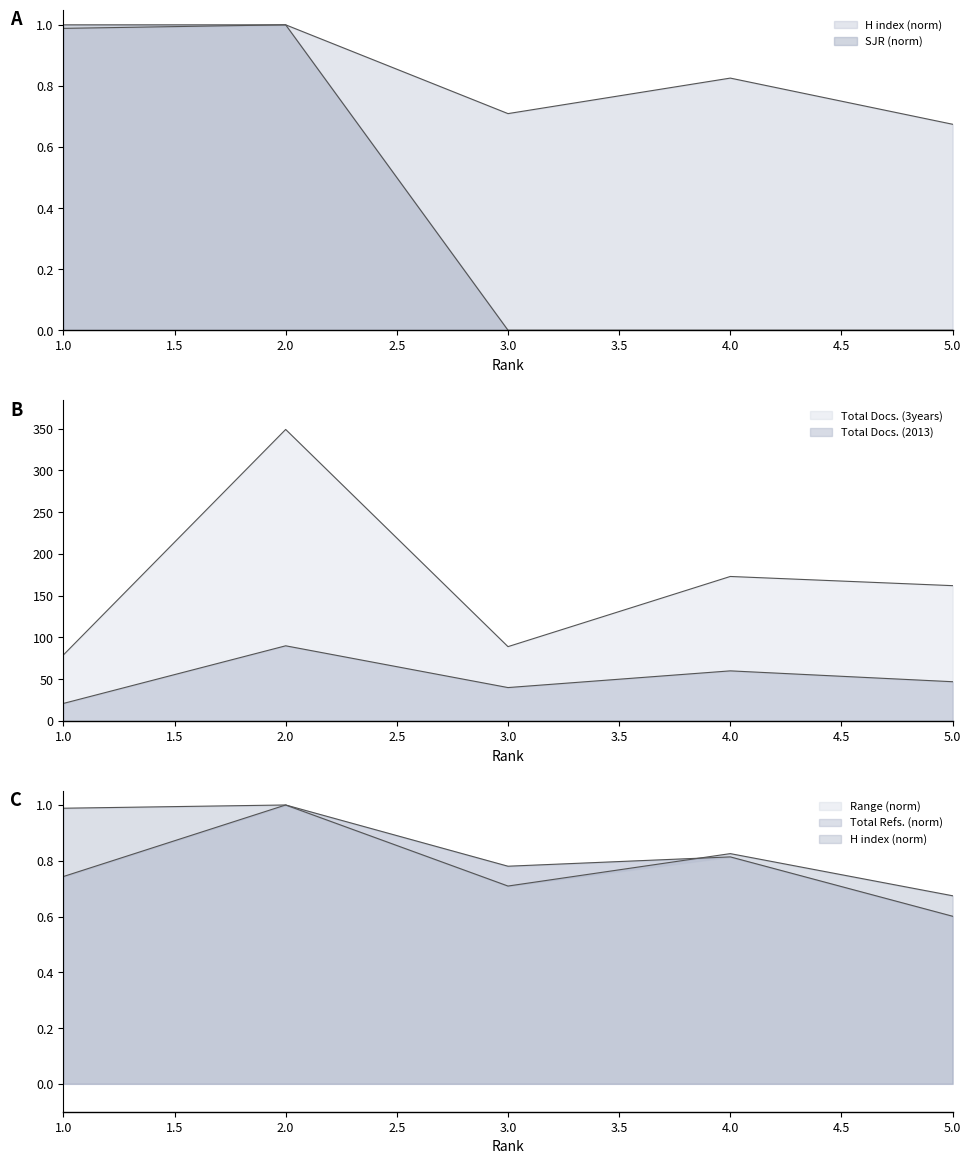

At which label is Total Docs. (2013) closest to 55?

4